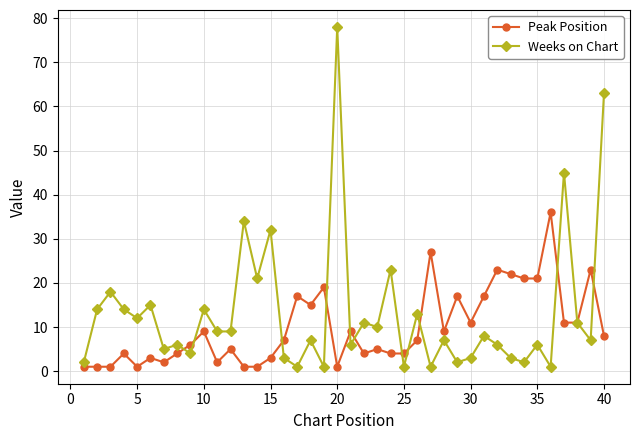

Which series has the largest range (max minus min)?

Weeks on Chart